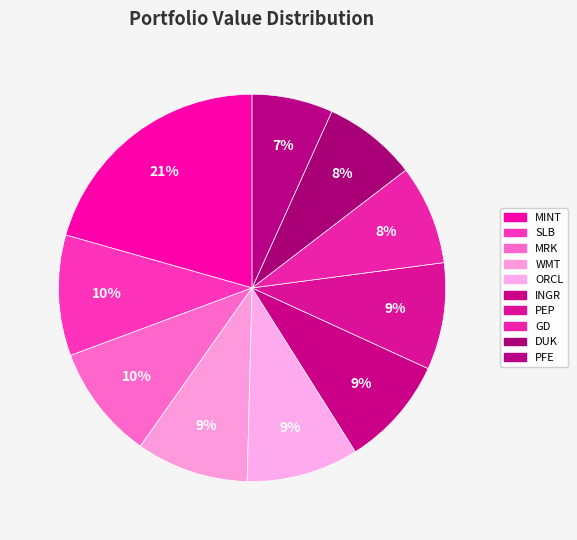

How many segments does this pie chart have?

10